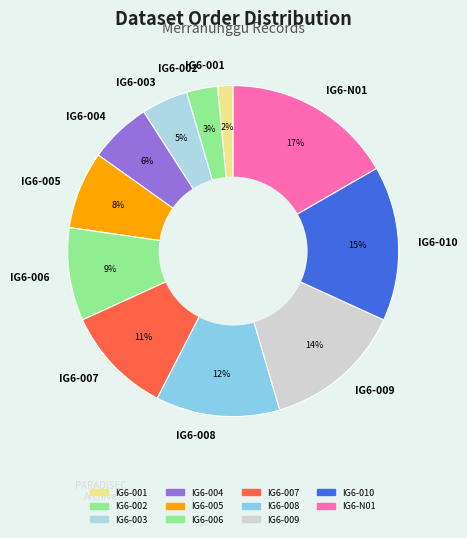

To the nearest percent, what portion does IG6-010 represent?

15%